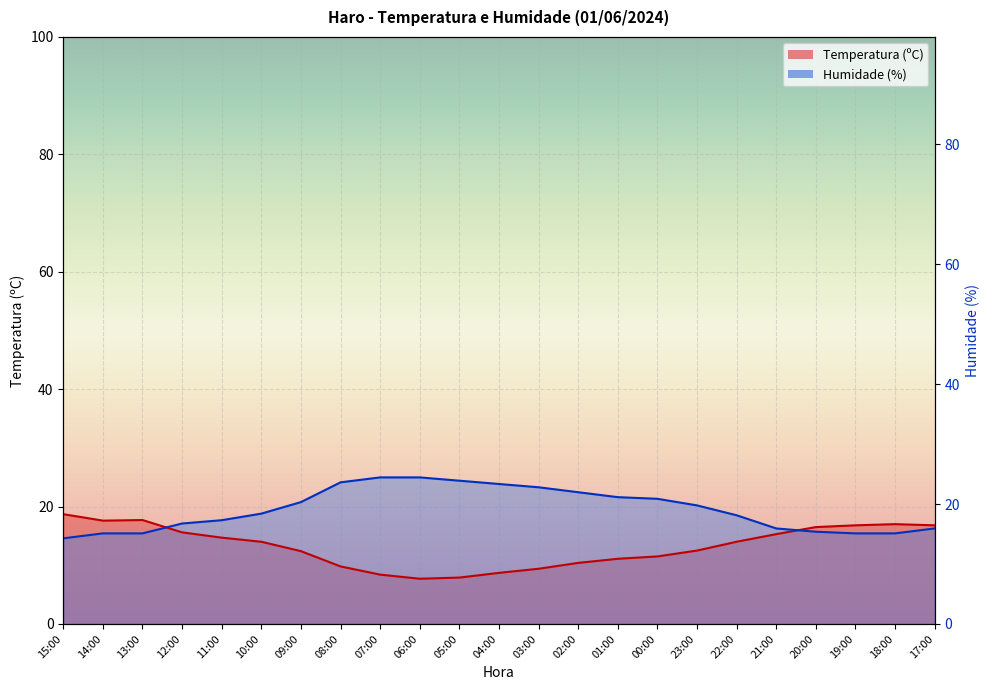

Does the chart display data point markers on the line(s)?

No